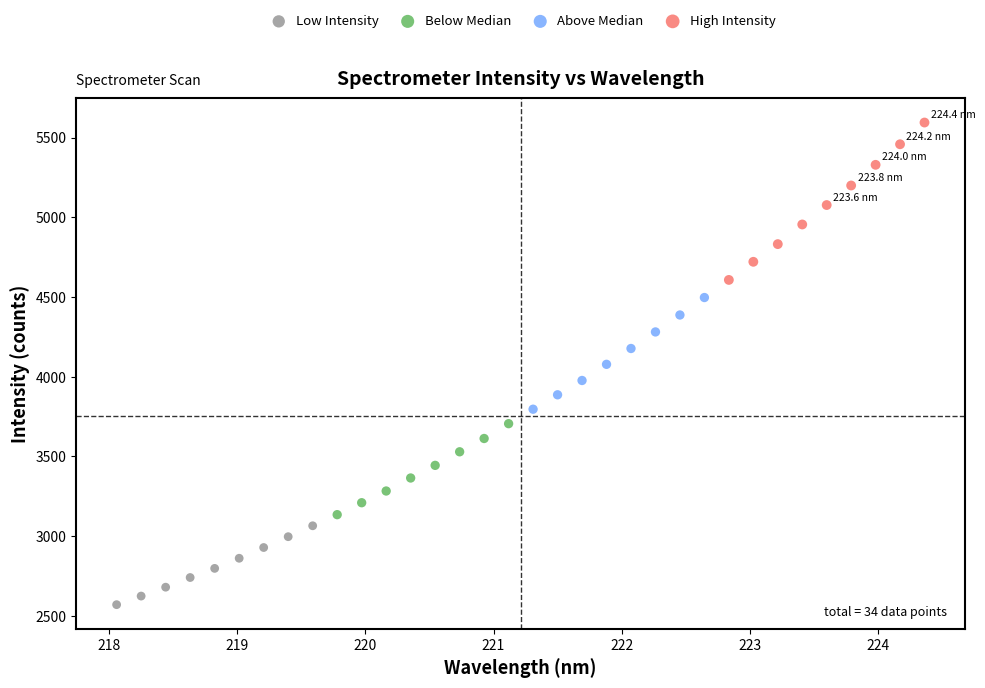

What are all the series names shown in the legend?

Low Intensity, Below Median, Above Median, High Intensity